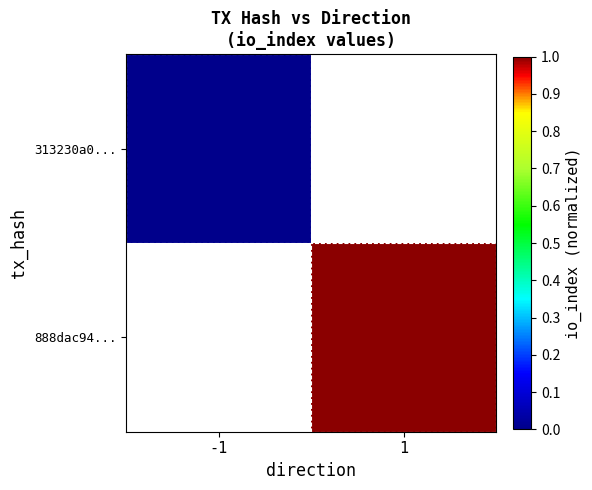

Which series has the largest range (max minus min)?

313230a0...